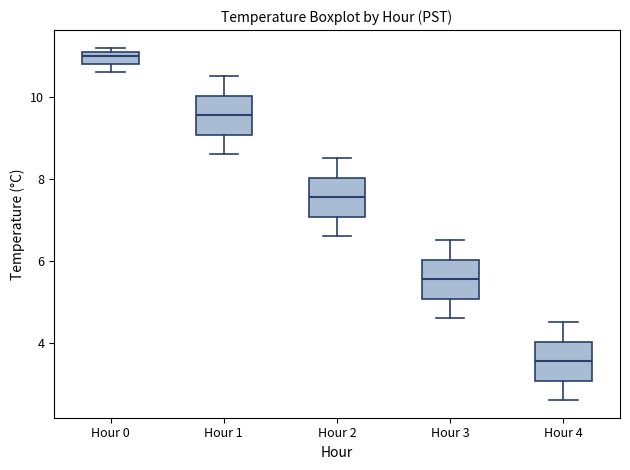

Which box has the highest median line?

Hour 0